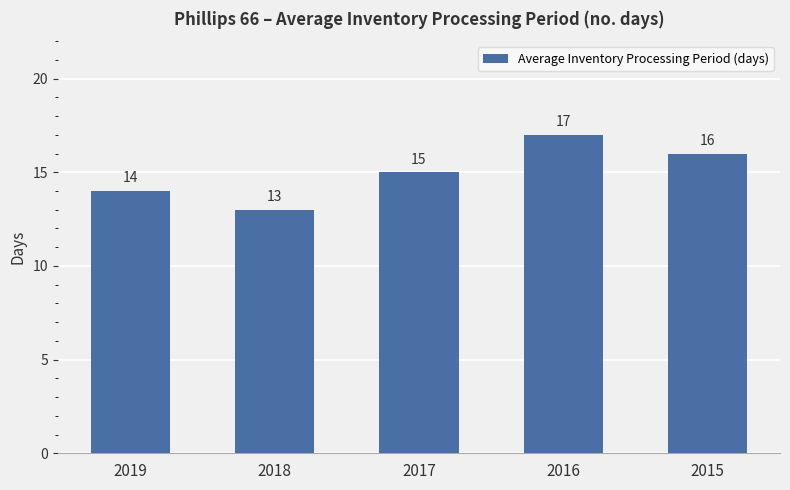

True or false: the data shows 16 at 2015.

True